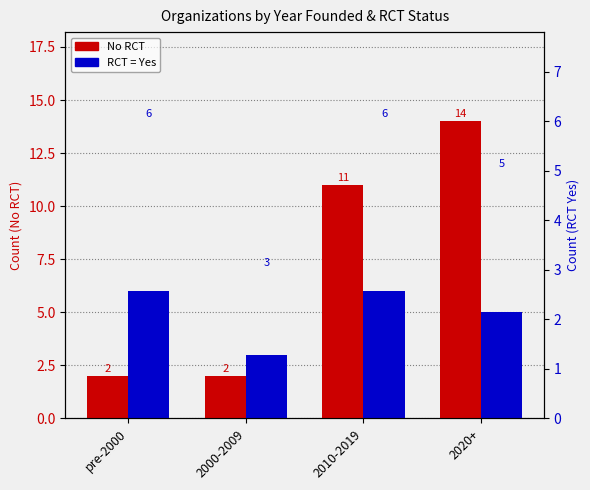

At which category is the sum across all series the highest?

2020+